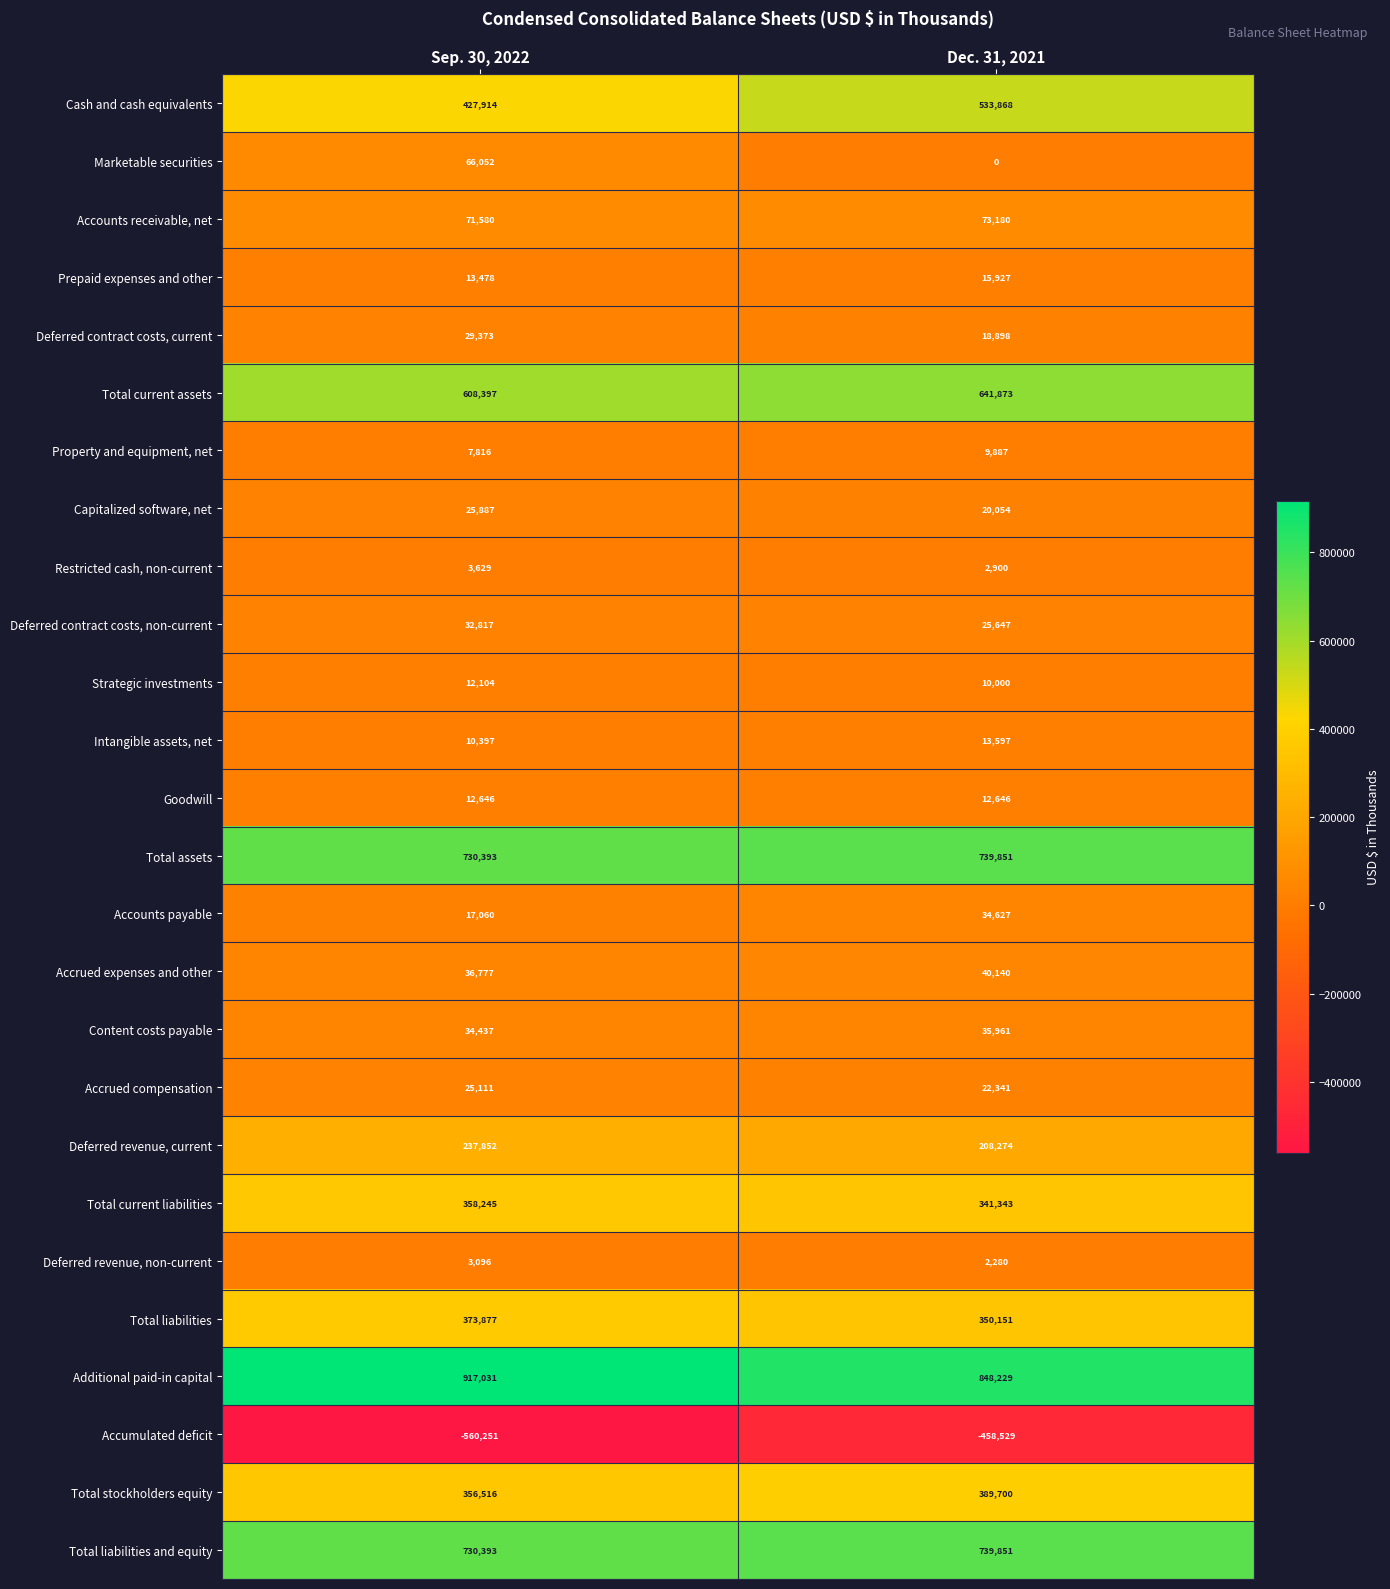

What is the sum of all Deferred revenue, non-current values?

5376